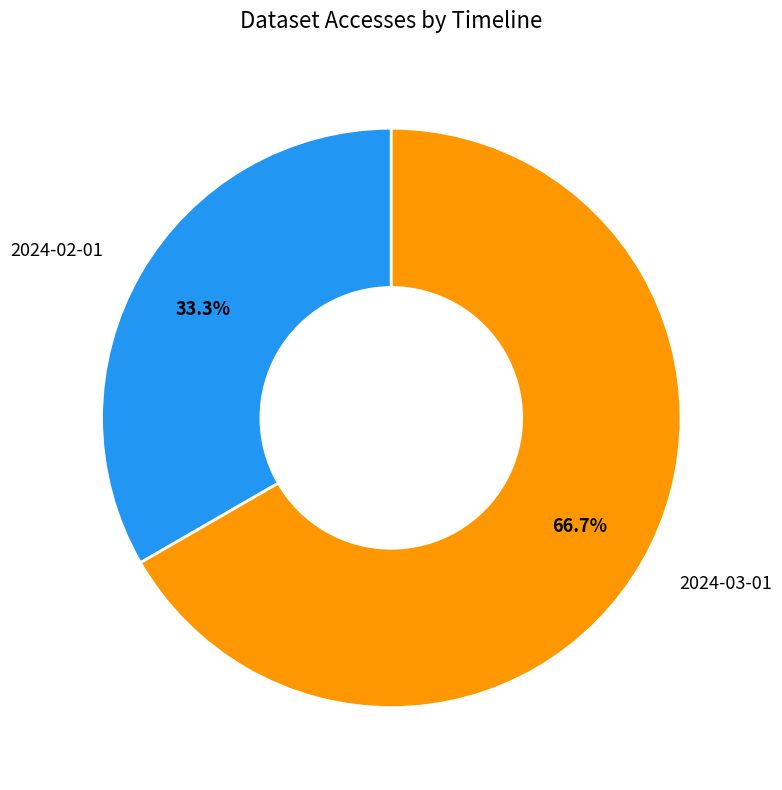

To the nearest percent, what is the average slice percentage?

50%